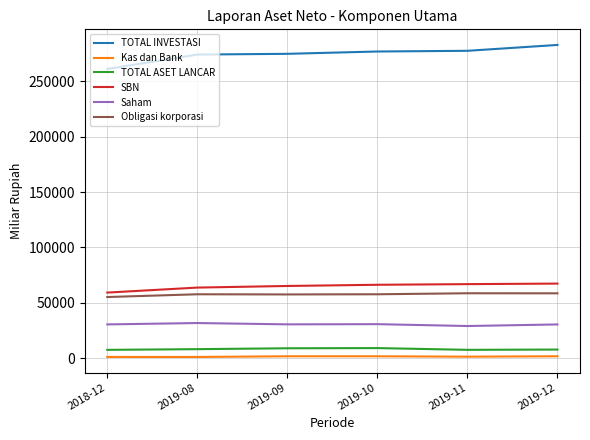

What is the lowest value of the SBN series?

59296.8